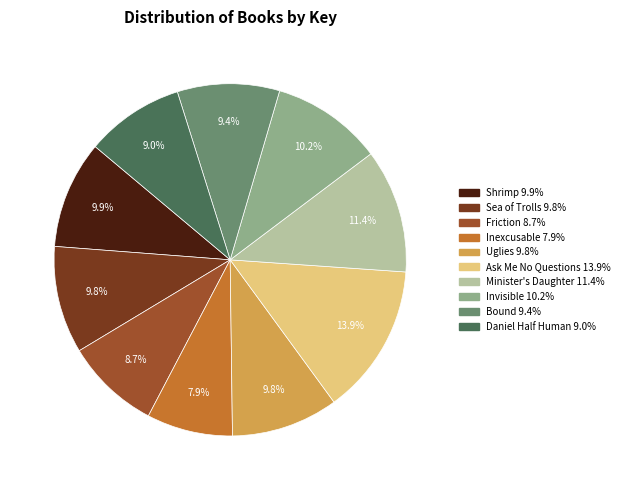

Is it true that Inexcusable is 8% of the pie?

True